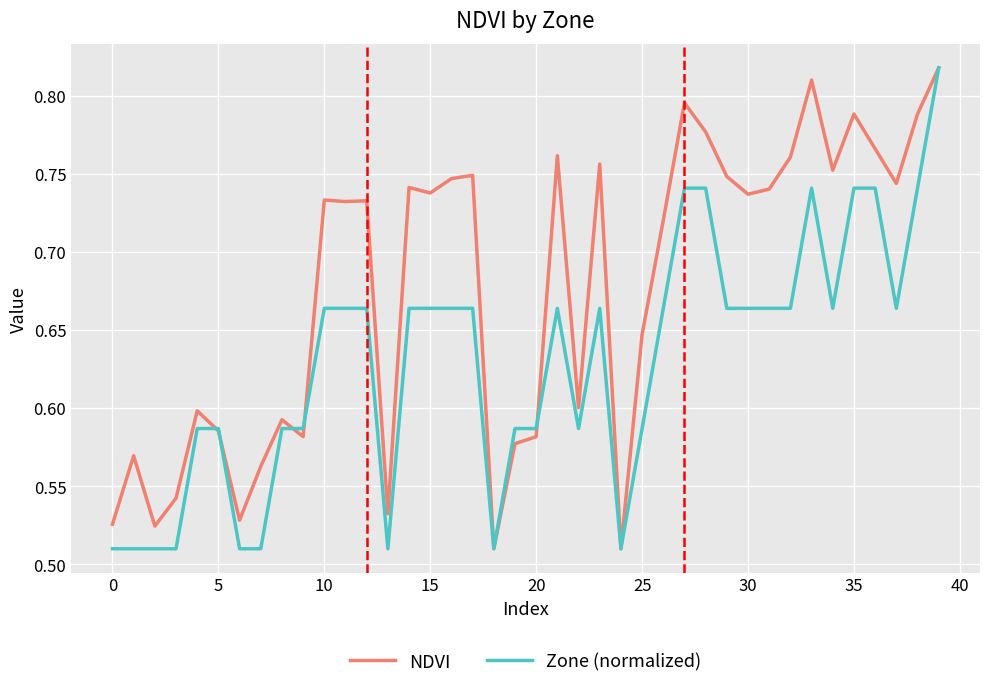

List the series in order of their overall mean, lowest first.

Zone (normalized), NDVI